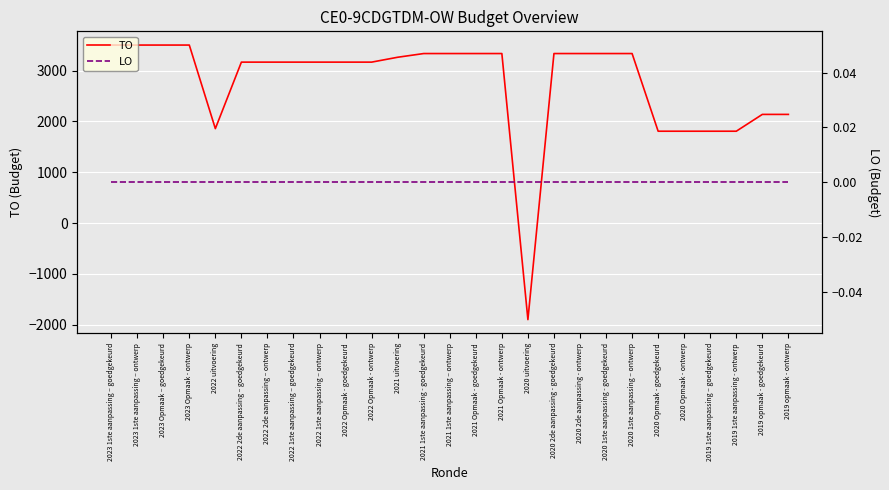

How many interior local valleys does the TO series have?

2